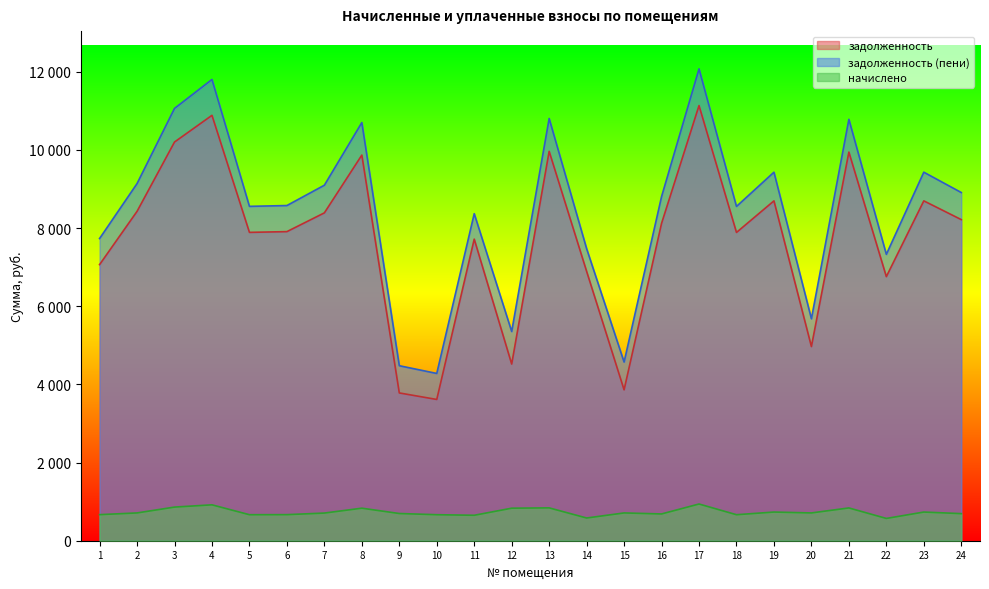

Which category has the highest value in the начислено series?

17